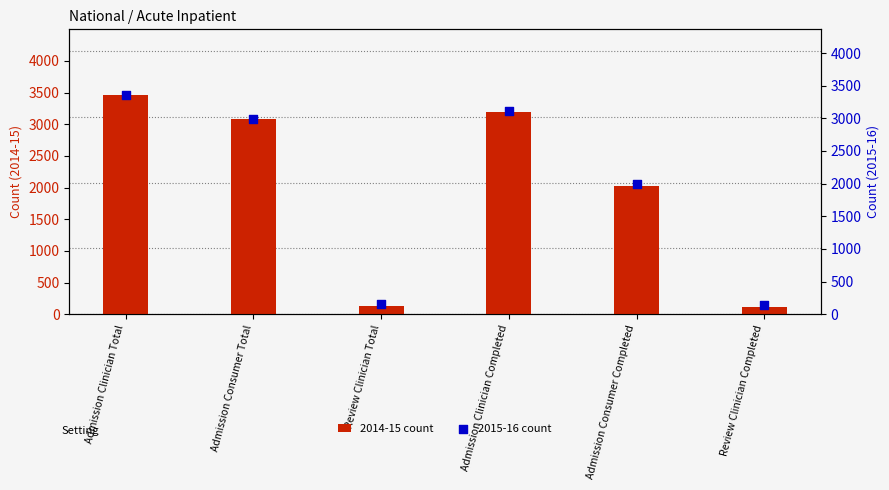

Which series reaches the minimum Y coordinate?

2014-15 count